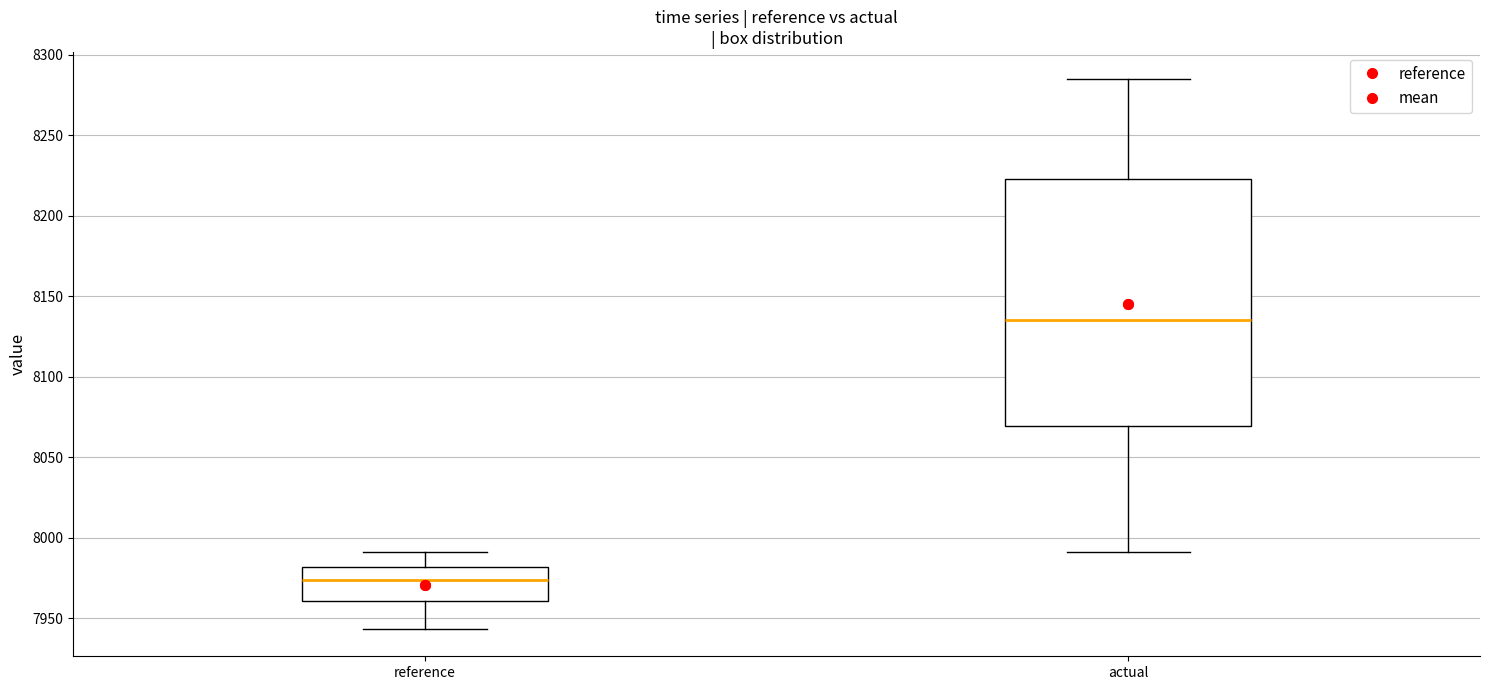

Which box's median line is the lowest?

reference